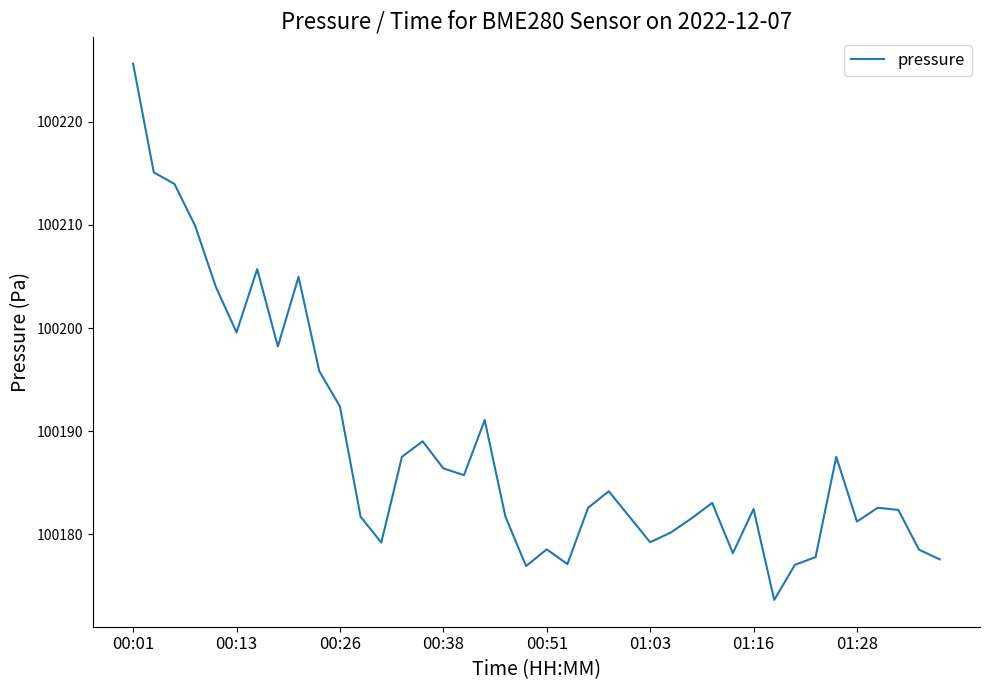

What is the greatest value displayed?

100225.6